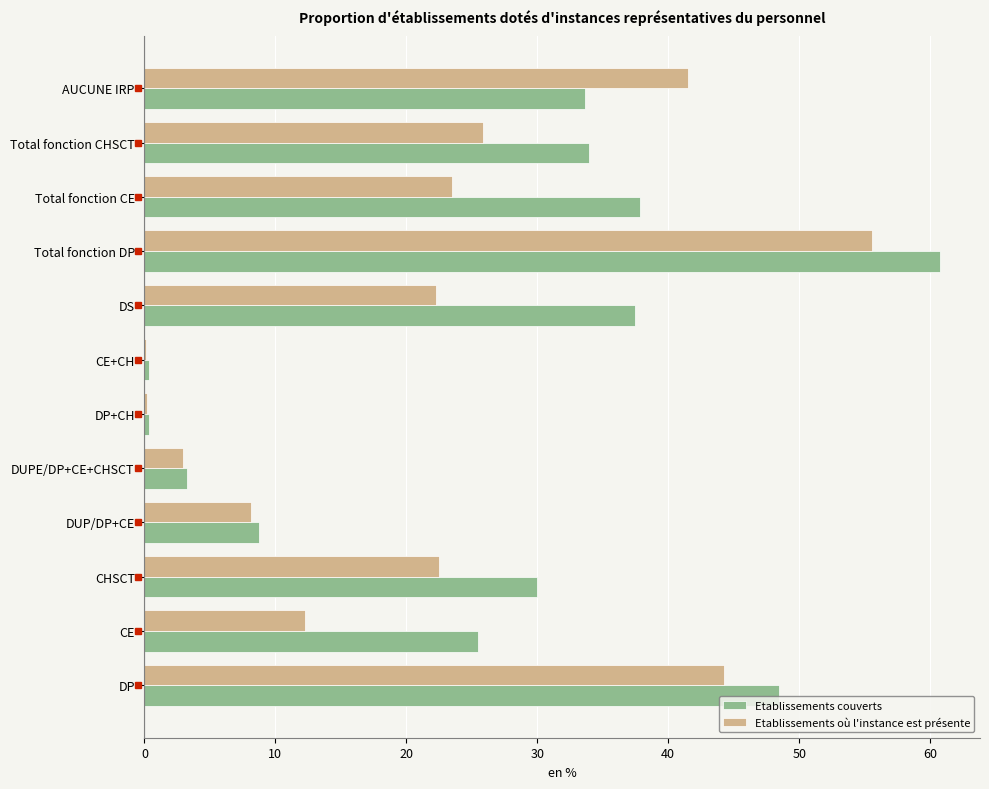

At which category does the chart reach its peak across all series?

Total fonction DP